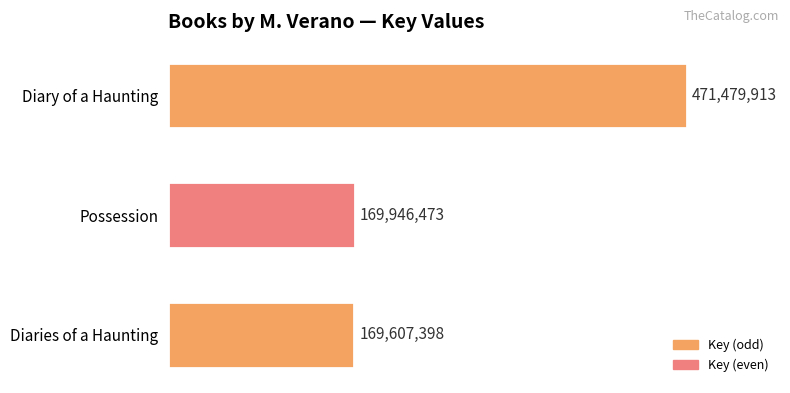

Between Possession and Diary of a Haunting, which is larger?

Diary of a Haunting